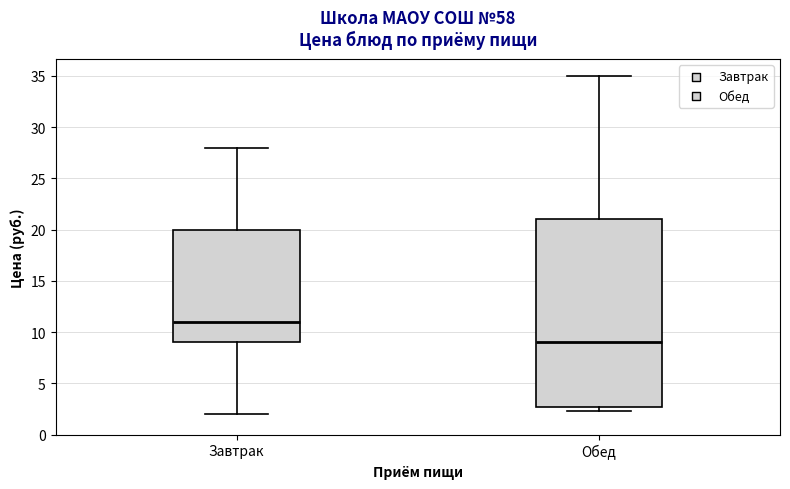

Reading left to right, transcribe this box plot: for each box, give where its median line is, the range the box spans, and where its two whiskers end, as read against the y-axis. The values are not printed on the chart, so give them approximately, as read against the axis.

Завтрак: median 11.0, box 9.0 to 20.0, whiskers 2.0 to 28.0
Обед: median 9.0, box 2.5 to 21.0, whiskers 2.5 (just below the box's lower edge) to 35.0